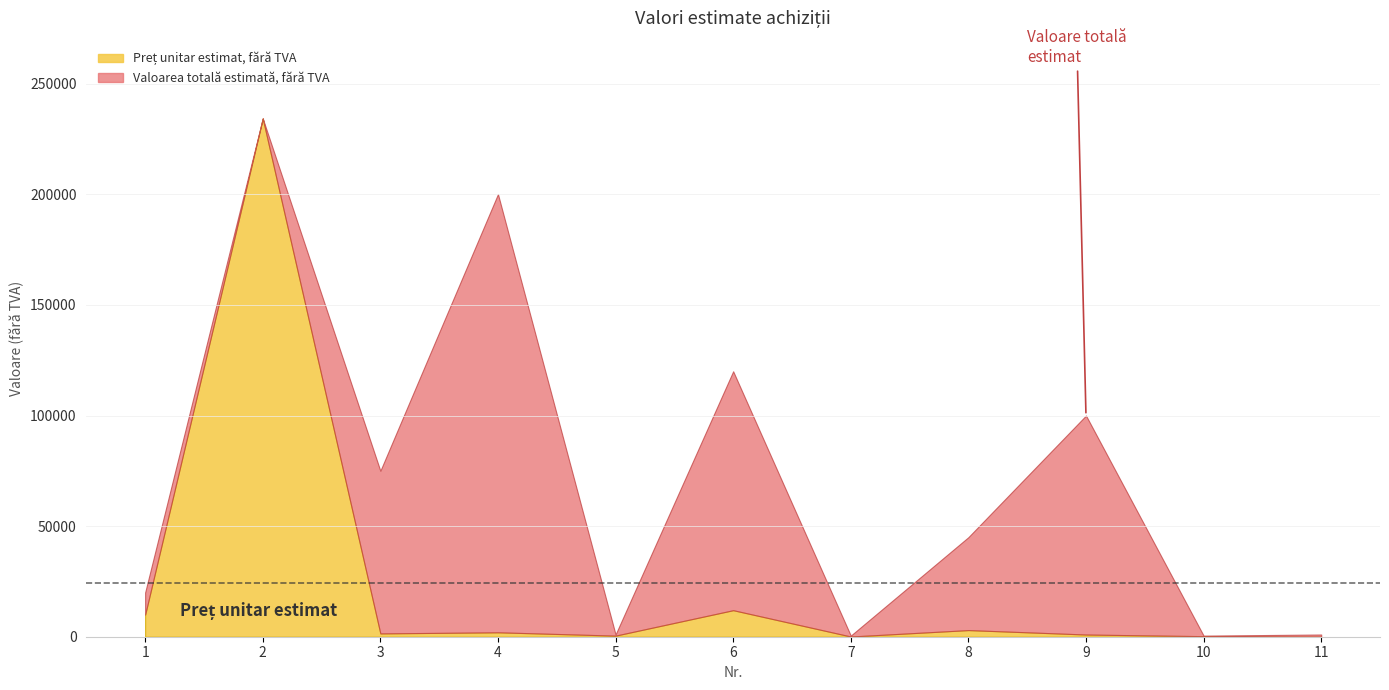

The Valoarea totală estimată, fără TVA series shows 45000 at 8. True or false?

True